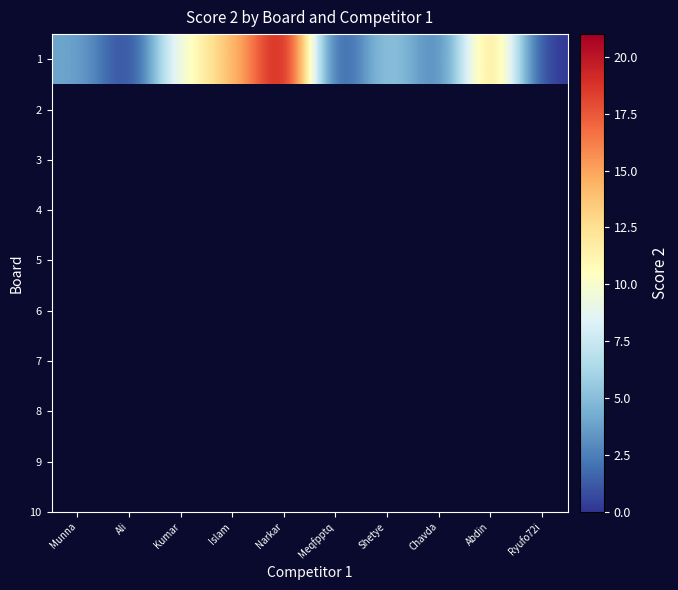

Reading right to left, extract all data points from this chart.

Ryufo72i=0	Abdin=14	Chavda=2	Shetye=6	Meqfpptq=0	Narkar=21	Islam=14	Kumar=10	Ali=0	Munna=4